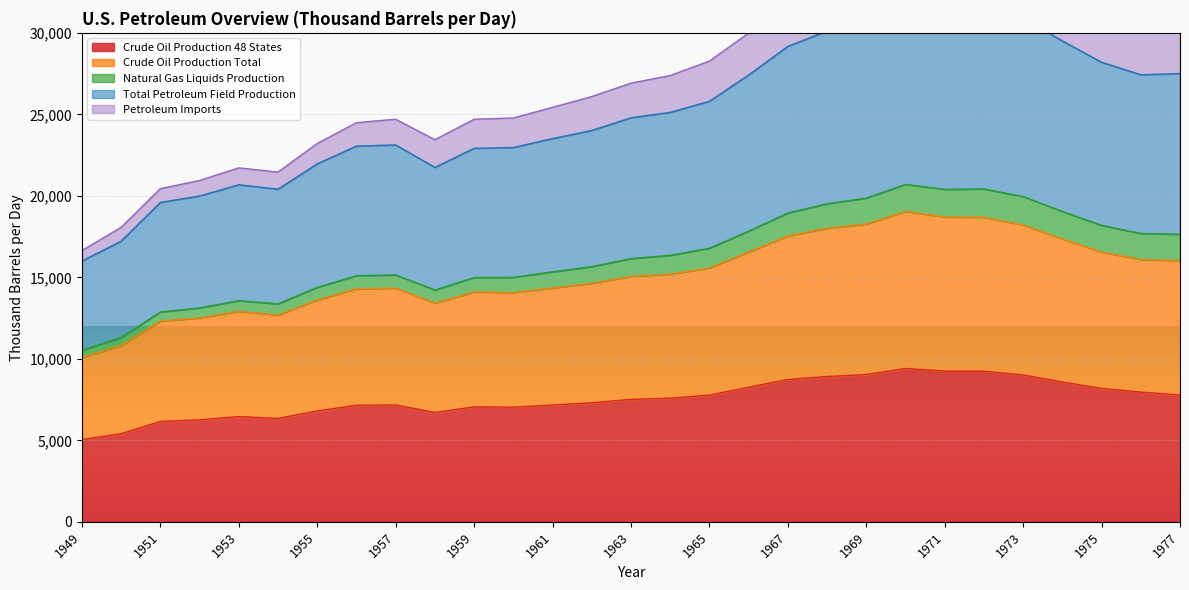

At which label is Crude Oil Production Total closest to 14568?

1962